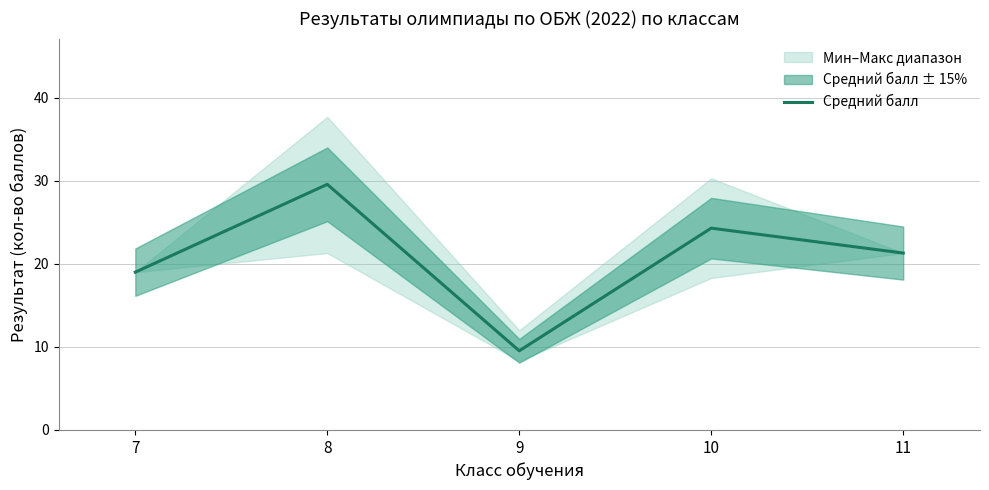

The value at 8 is 29.6. True or false?

True